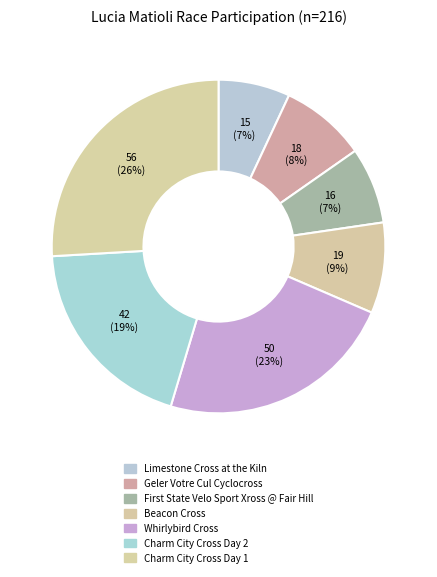

Is it true that Geler Votre Cul Cyclocross is 15% of the pie?

False